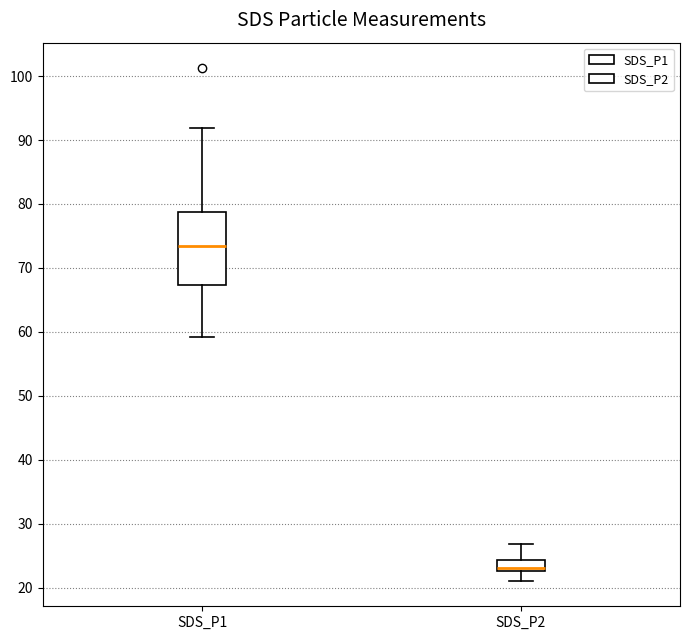

Reading left to right, transcribe this box plot: for each box, give where its median line is, the range the box spans, and where its two whiskers end, as read against the y-axis. The values are not printed on the chart, so give them approximately, as read against the axis.

SDS_P1: median 73, box 67 to 79, whiskers 59 to 92
SDS_P2: median 23 (just above the box's lower edge), box 23 to 24, whiskers 21 to 27